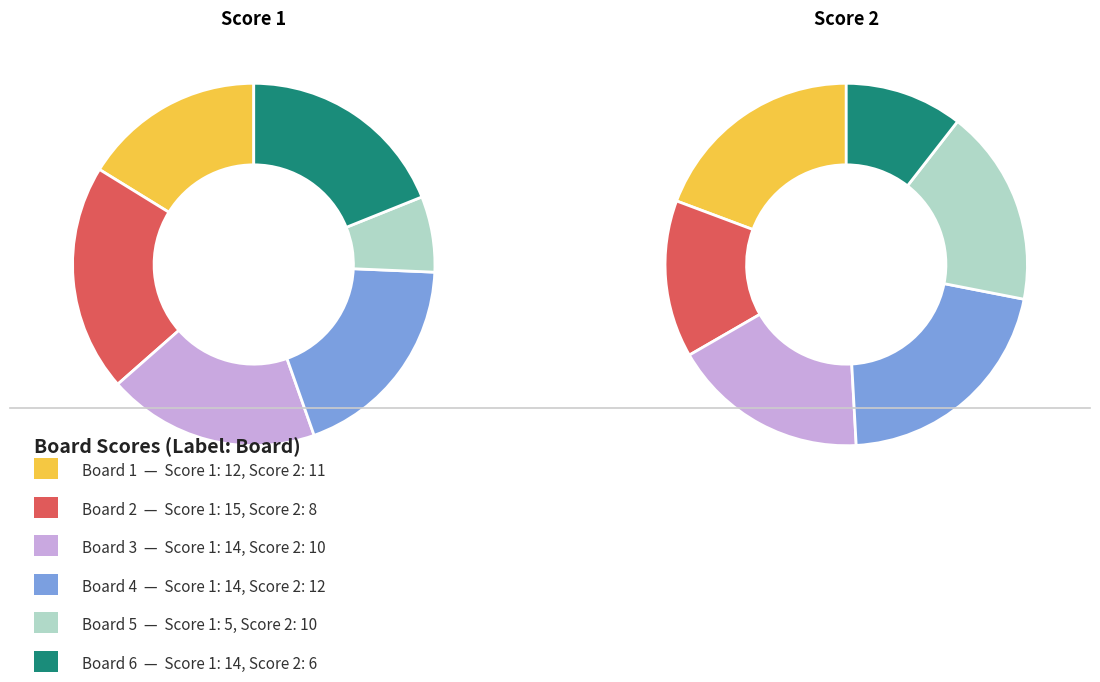

Does any single category account for the majority?

No